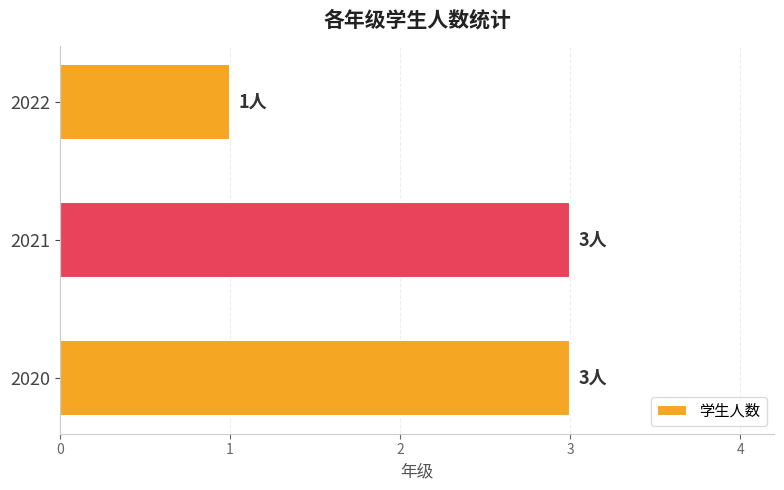

Reading bottom to top, list all the values displayed in this chart.

3	3	1